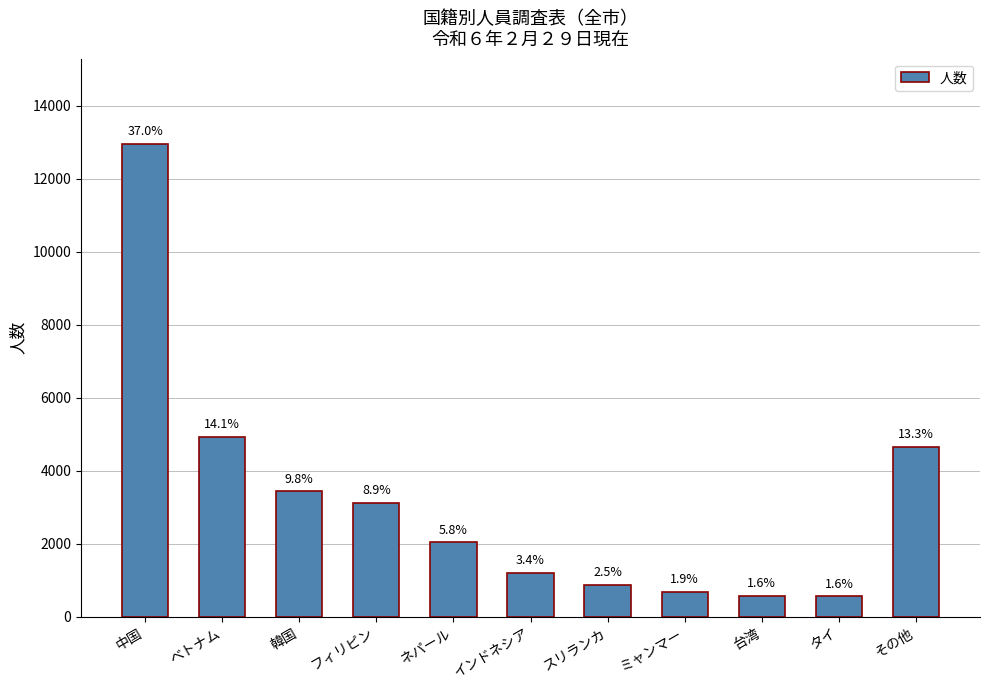

Is it true that the value at タイ is 560?

True